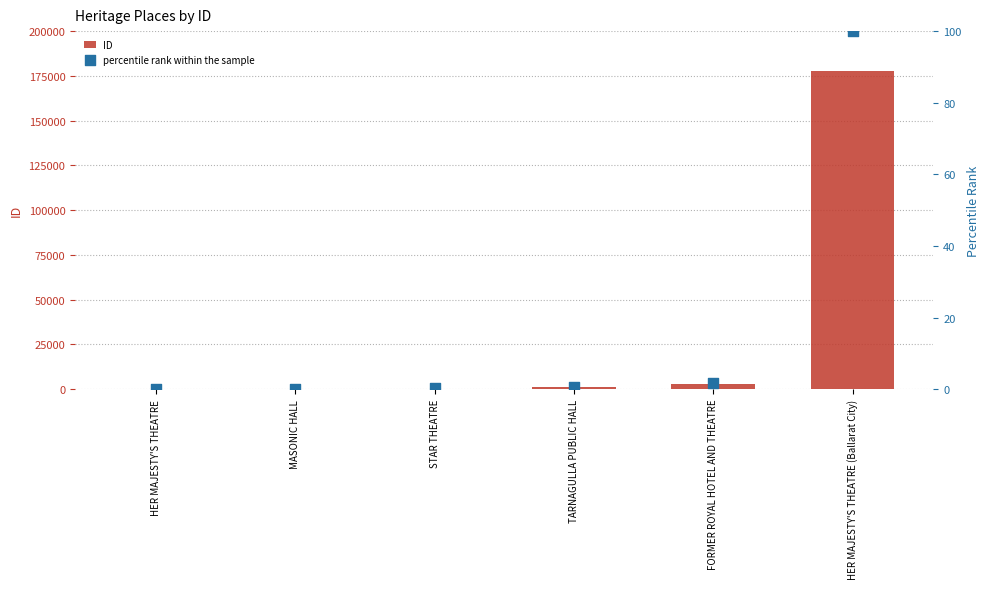

What is the total value across all series at MASONIC HALL?

145.1